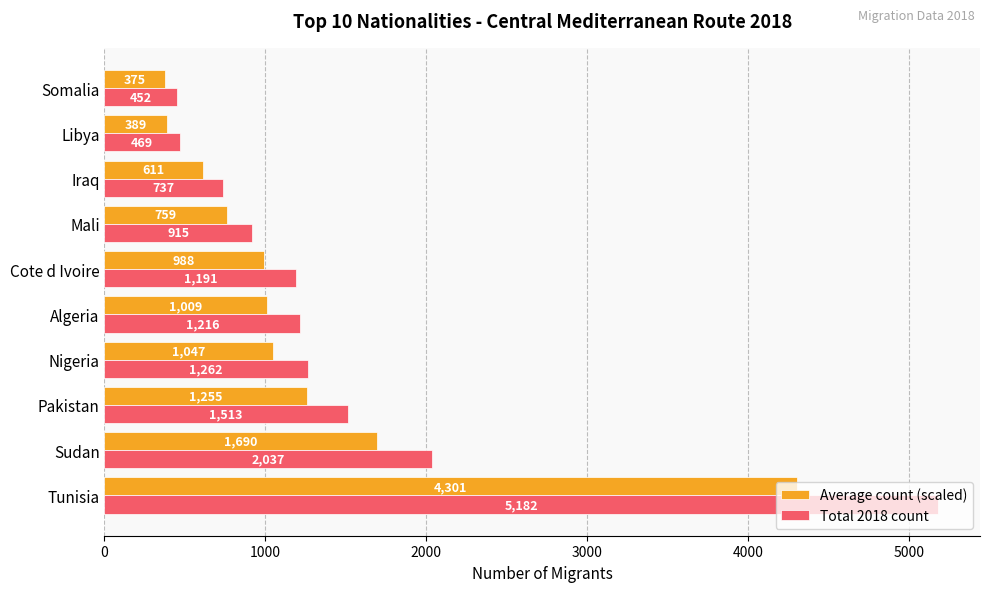

Which series has the largest range (max minus min)?

Total 2018 count